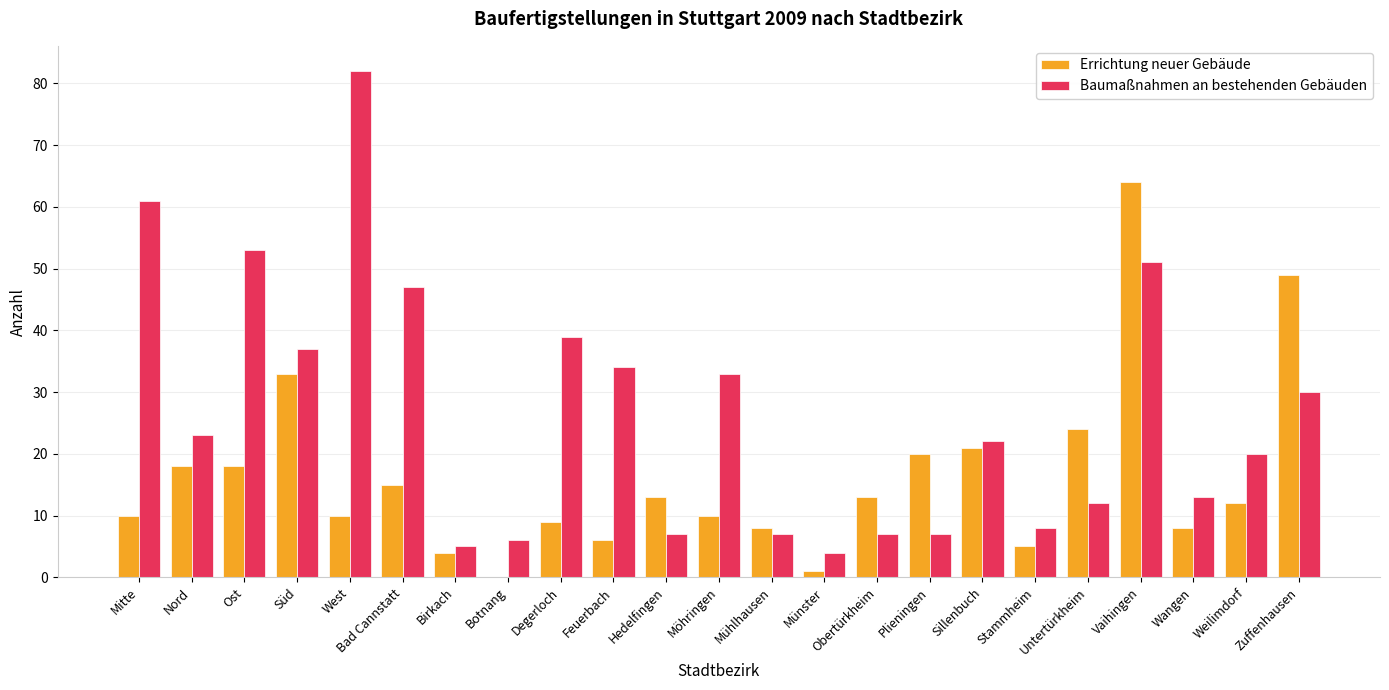

What value does the Errichtung neuer Gebäude series have at Obertürkheim?

13